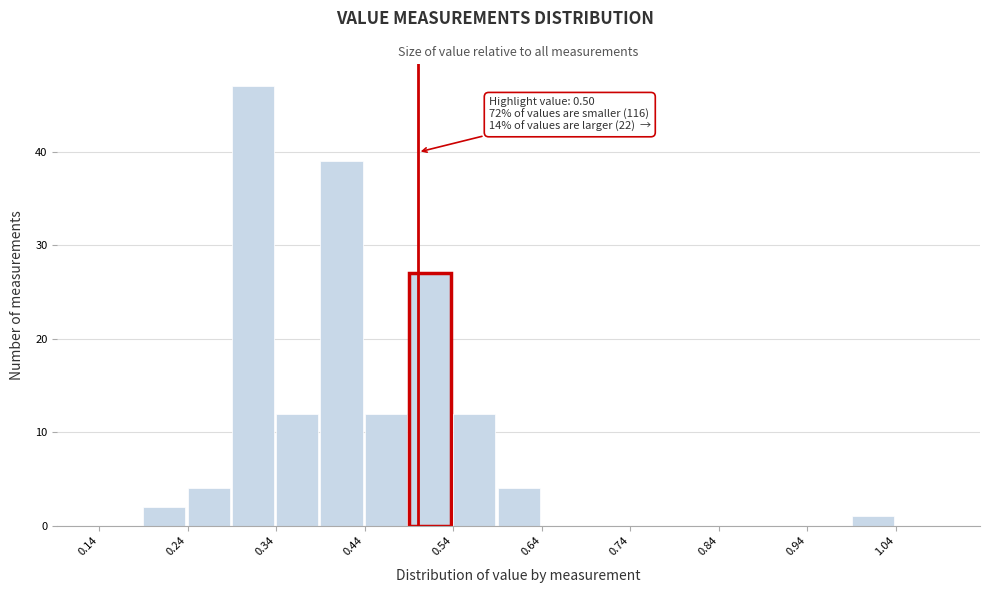

Which range on the x-axis has the tallest bar?

0.29 to 0.34